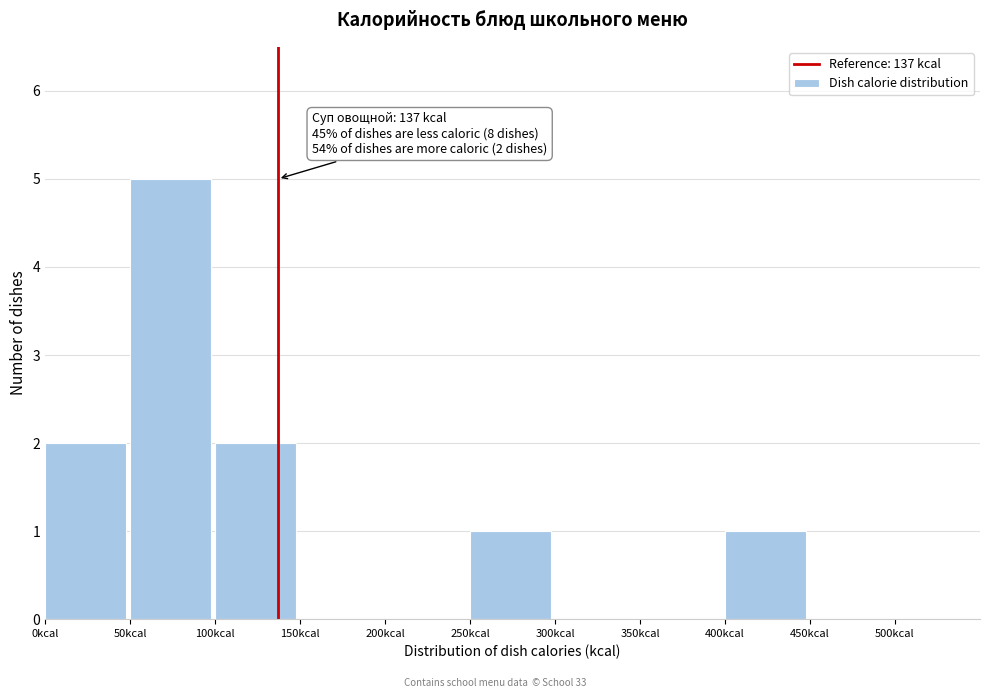

Over which range of the x-axis is the bar tallest?

50 to 100